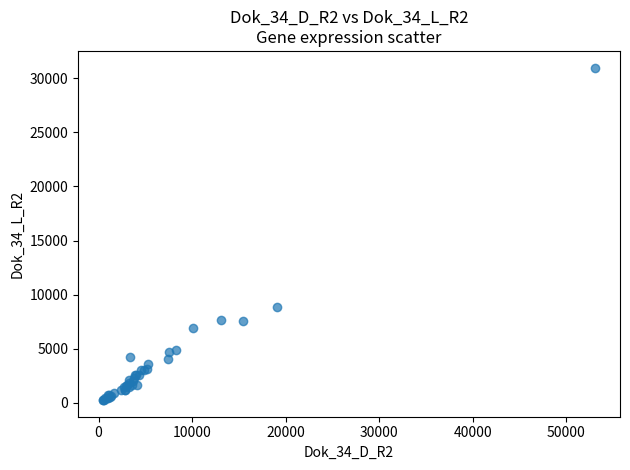

What Y value in the scatter plot is closest to 15622?

8821